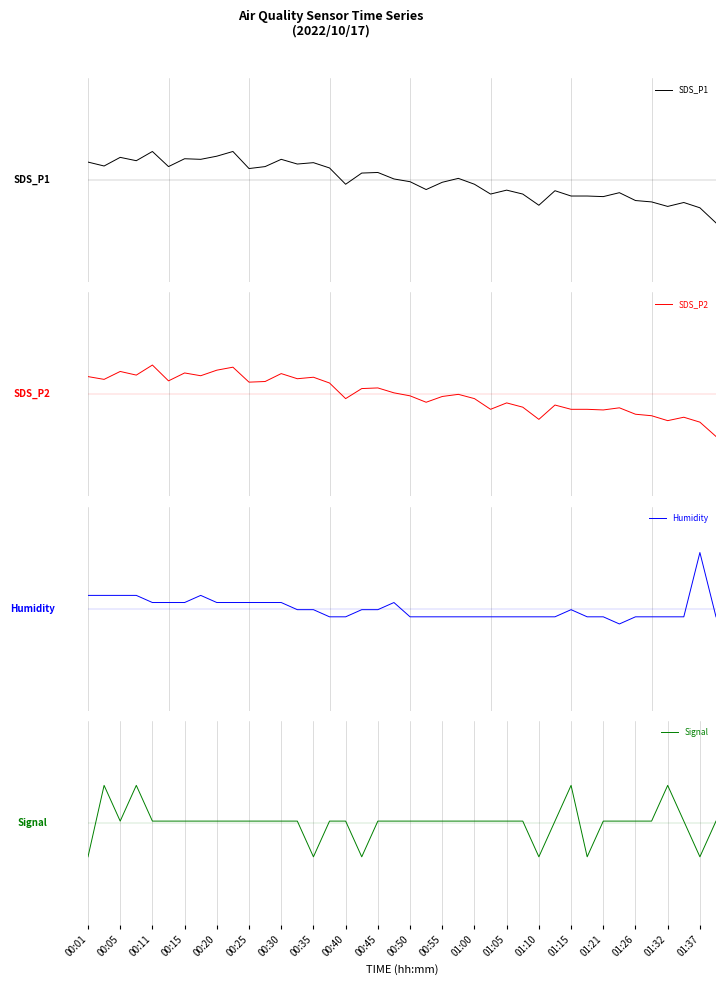

At which category is the sum across all series the highest?

00:15